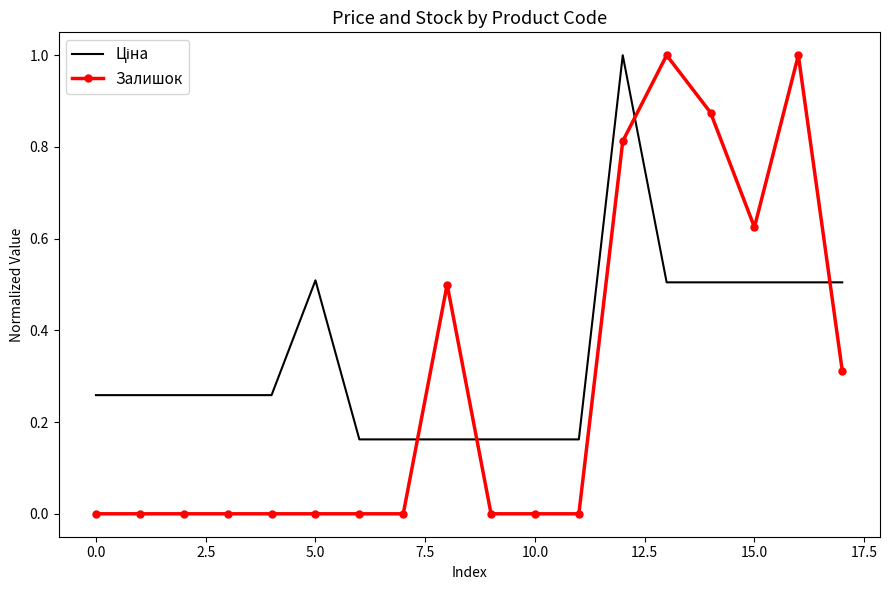

Which series has the widest spread of values?

Залишок